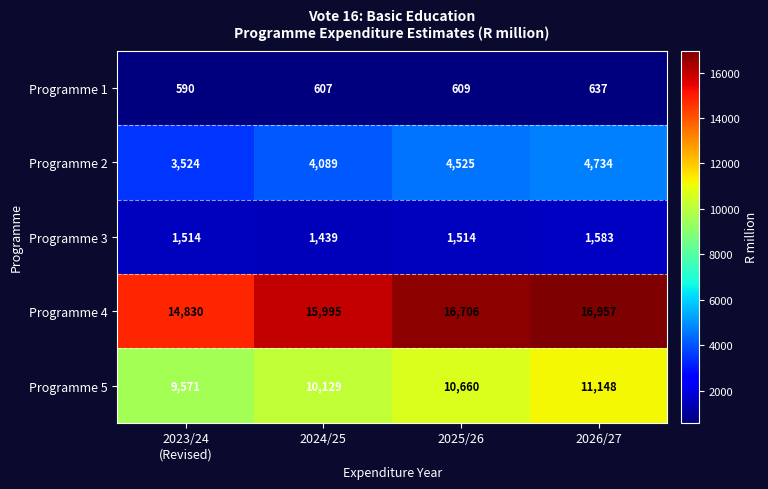

The Programme 1 series shows 1077 at 2026/27. True or false?

False